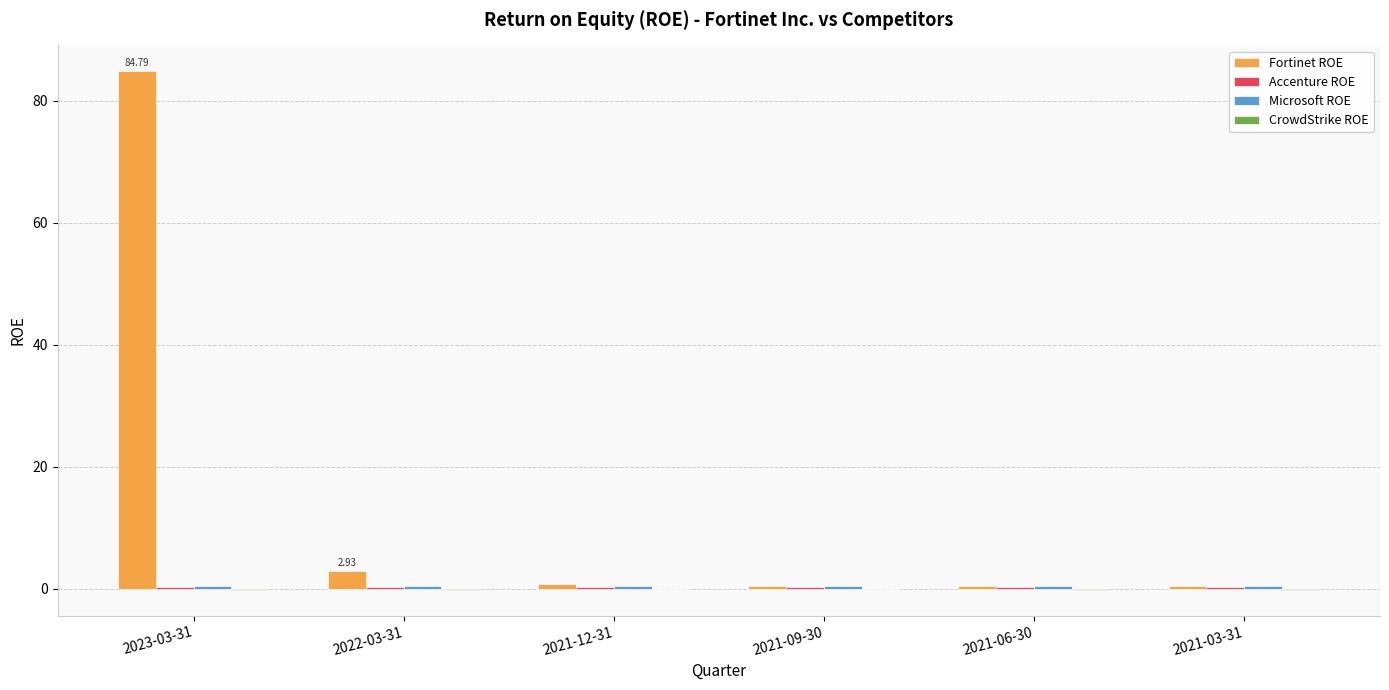

Which series changed the most between 2023-03-31 and 2021-09-30?

Fortinet ROE